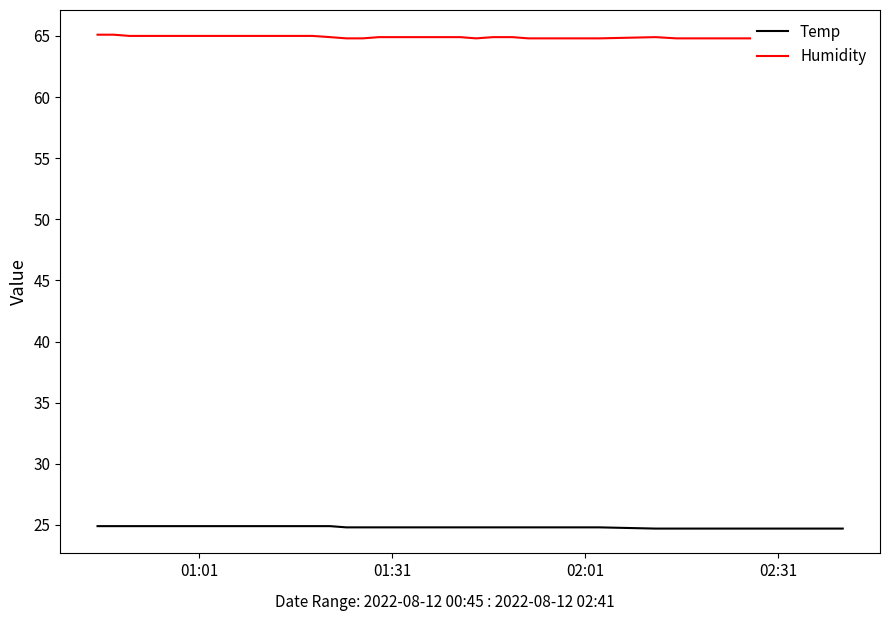

What is the value of the Temp point at the 35th from the left?

24.7